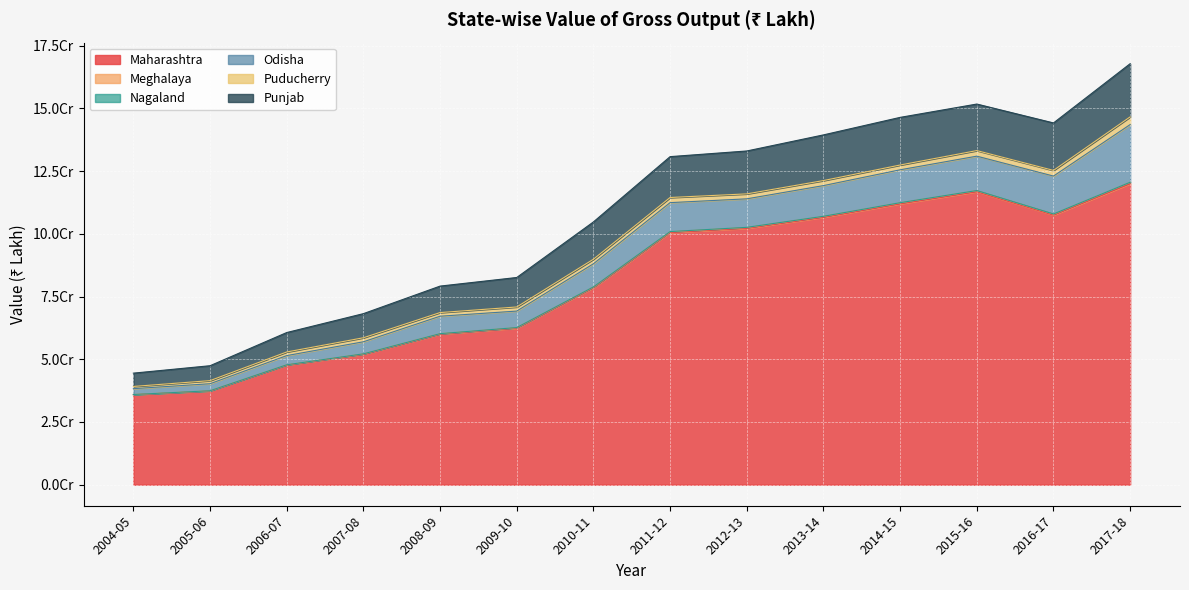

How many values in the Maharashtra series are below 100537793?

7